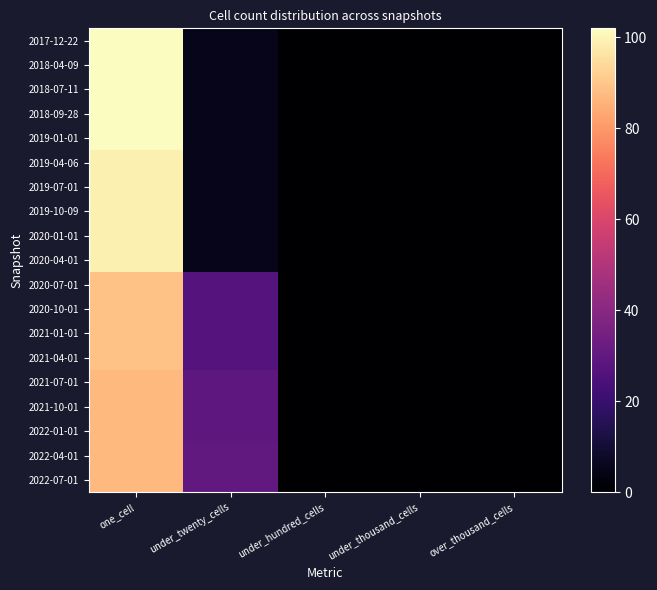

At which category does the chart reach its peak across all series?

one_cell